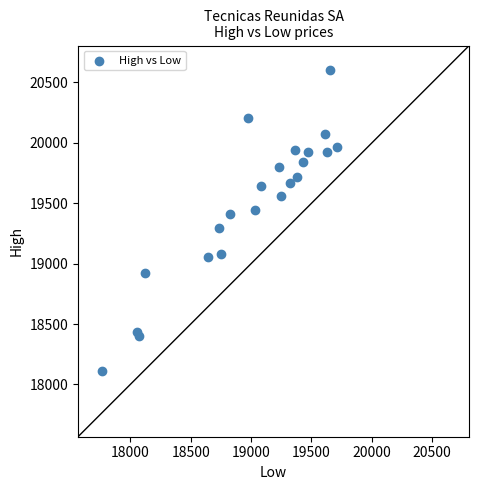

What is the range of X values (max minus min)?

1947